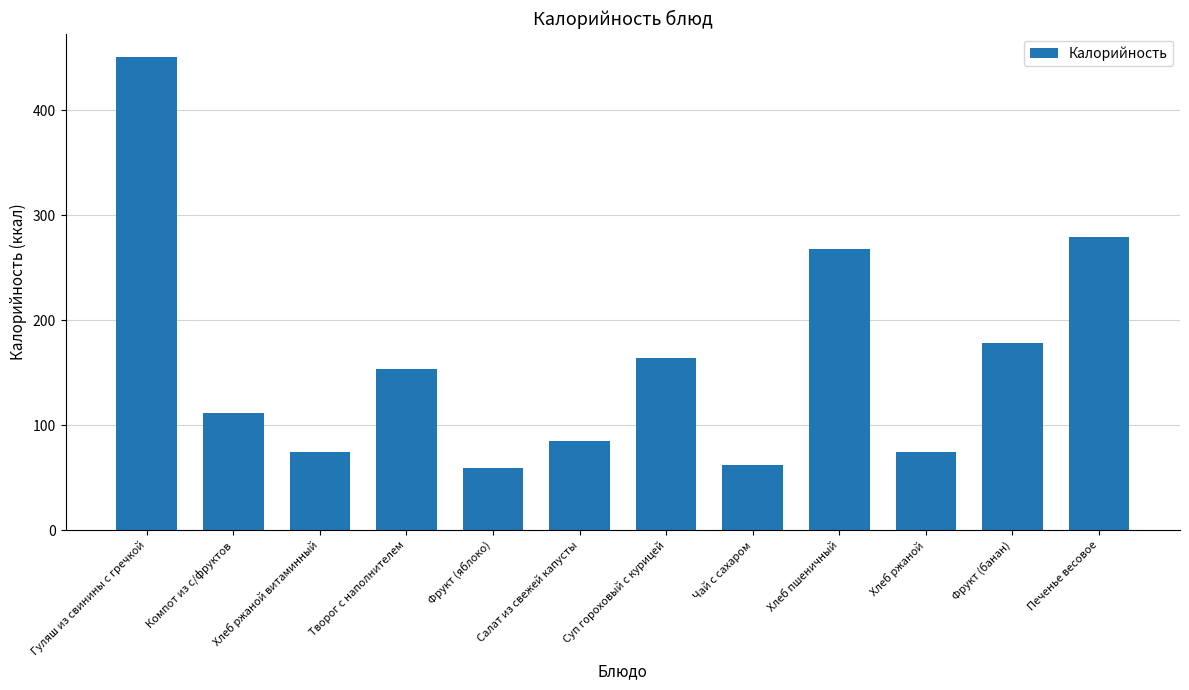

What is the ratio of the value at Печенье весовое to the value at Чай с сахаром?

4.5